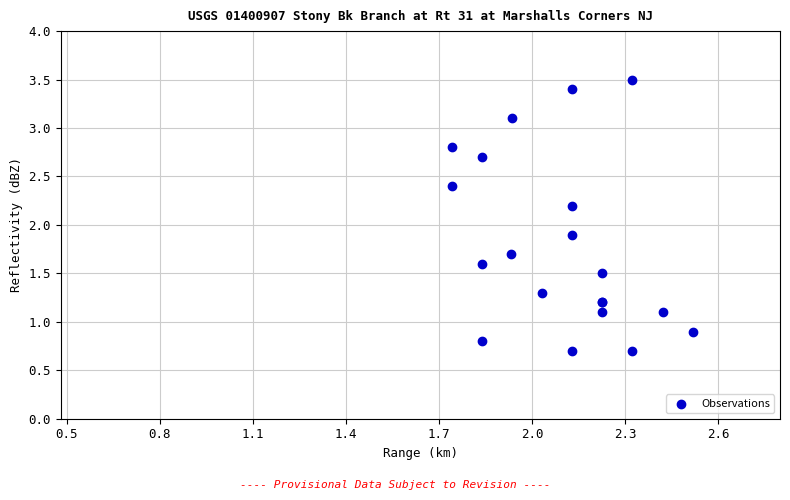

What Y value in the scatter plot is closest to 2?

1.9